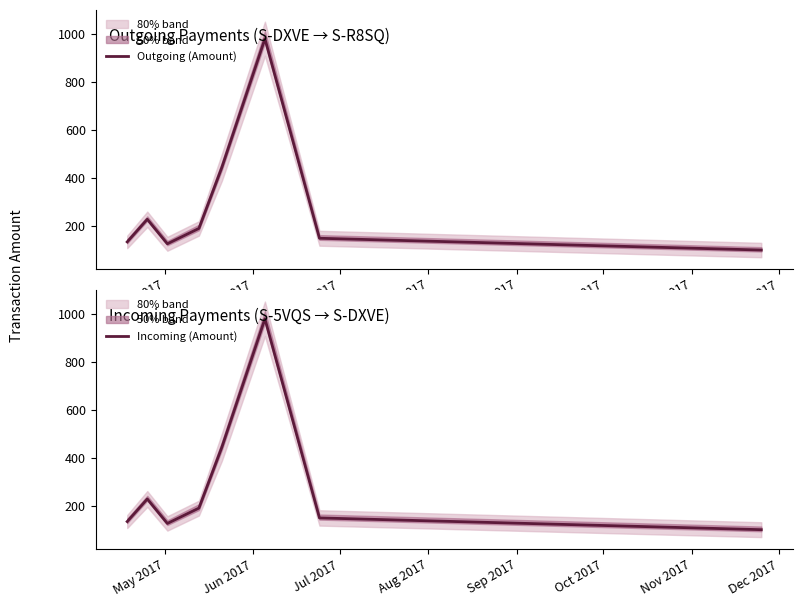

What is the highest value of the Incoming (Amount) series?

980.0